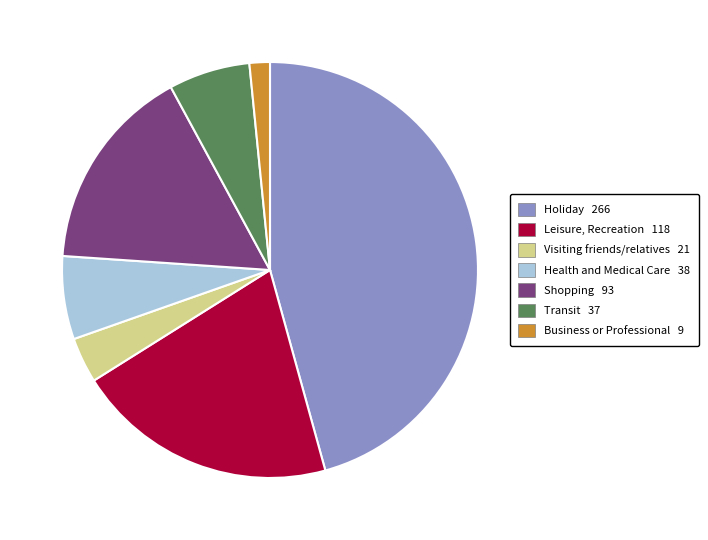

Is there a majority slice in this chart?

No